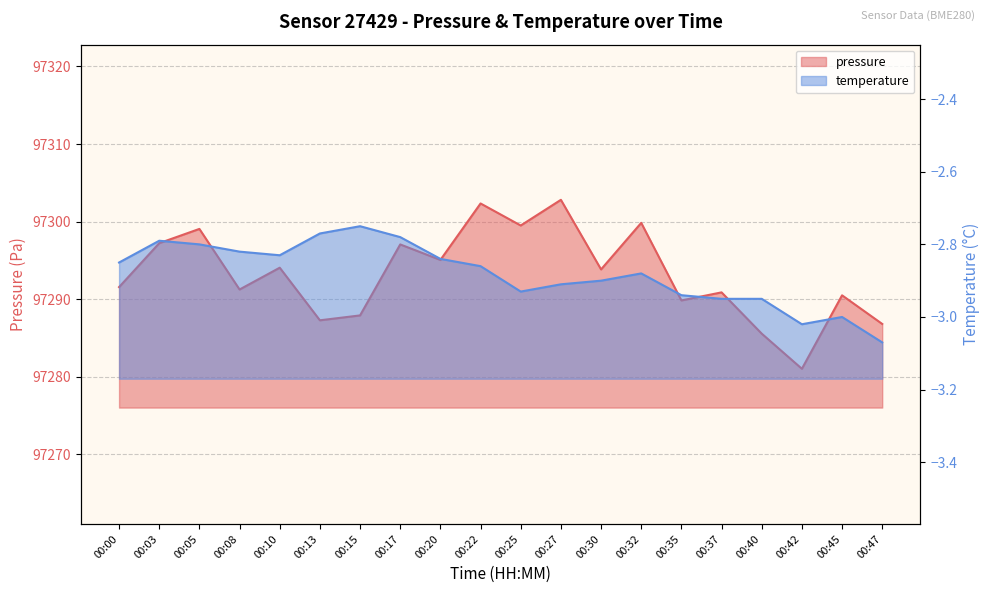

How many lines are shown in the chart?

2